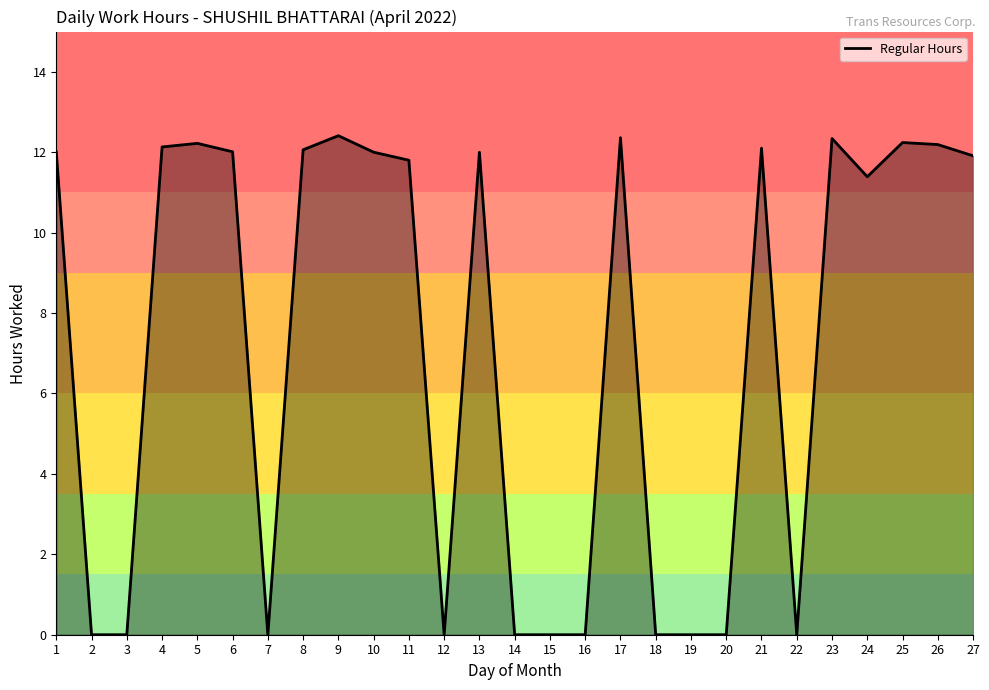

Is it true that the value at 18 is 0.0?

True